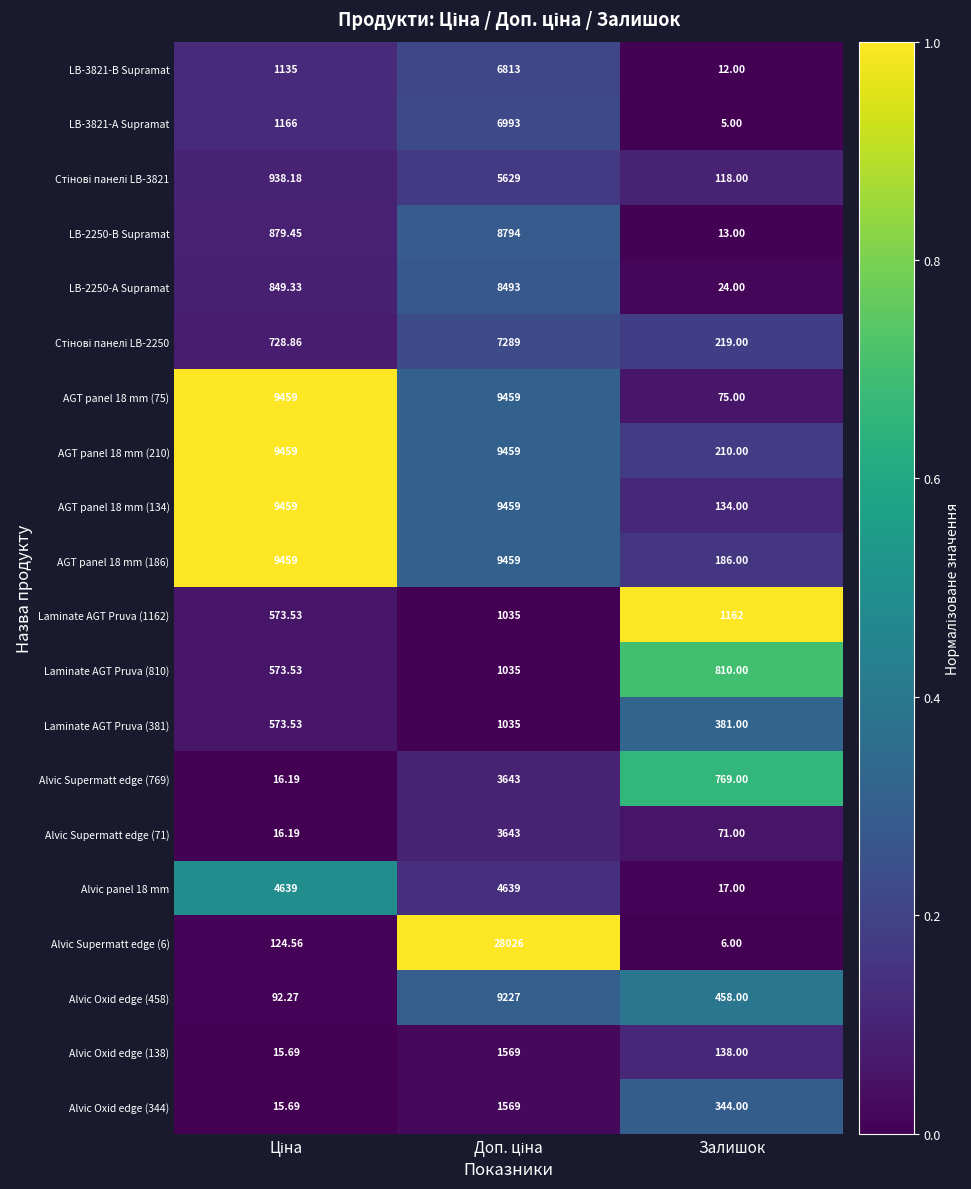

At which label is AGT panel 18 mm (210) closest to 4834?

Залишок